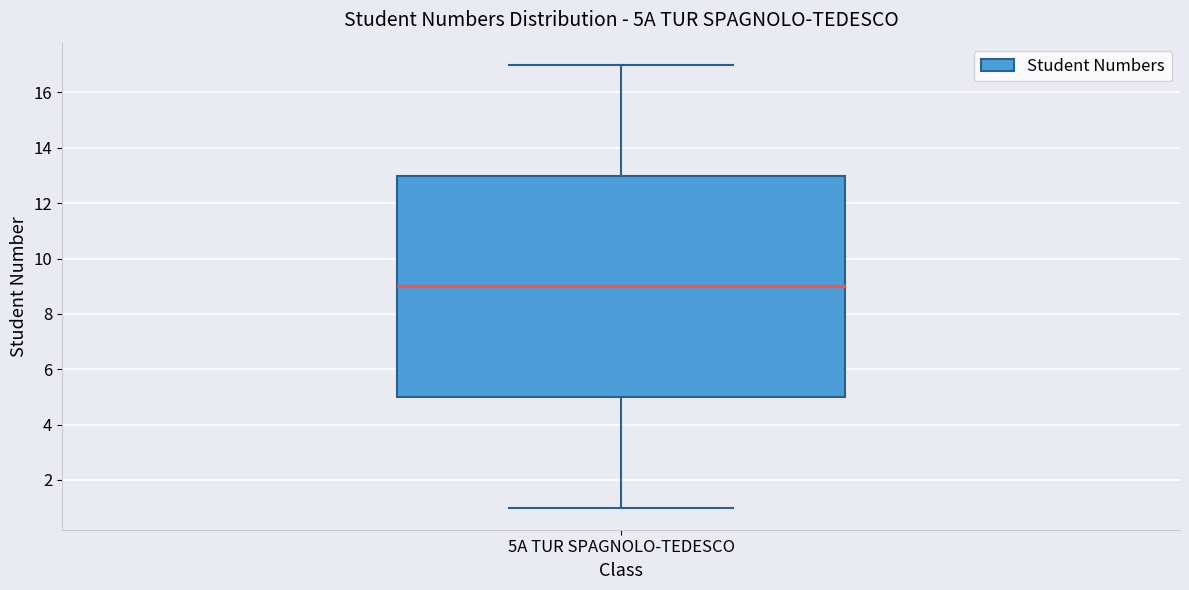

Where is the upper edge of the box for 5A TUR SPAGNOLO-TEDESCO on the y-axis? The values are not printed on the chart, so give them approximately, as read against the axis.

13